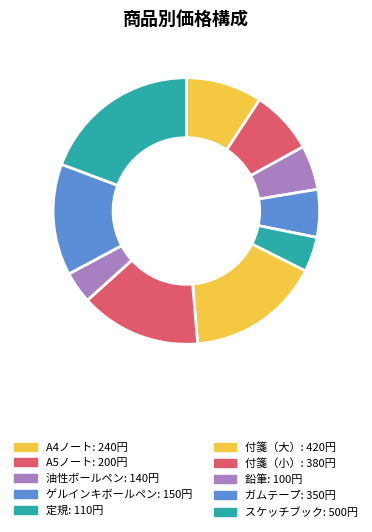

Is A4ノート the majority of the pie?

No